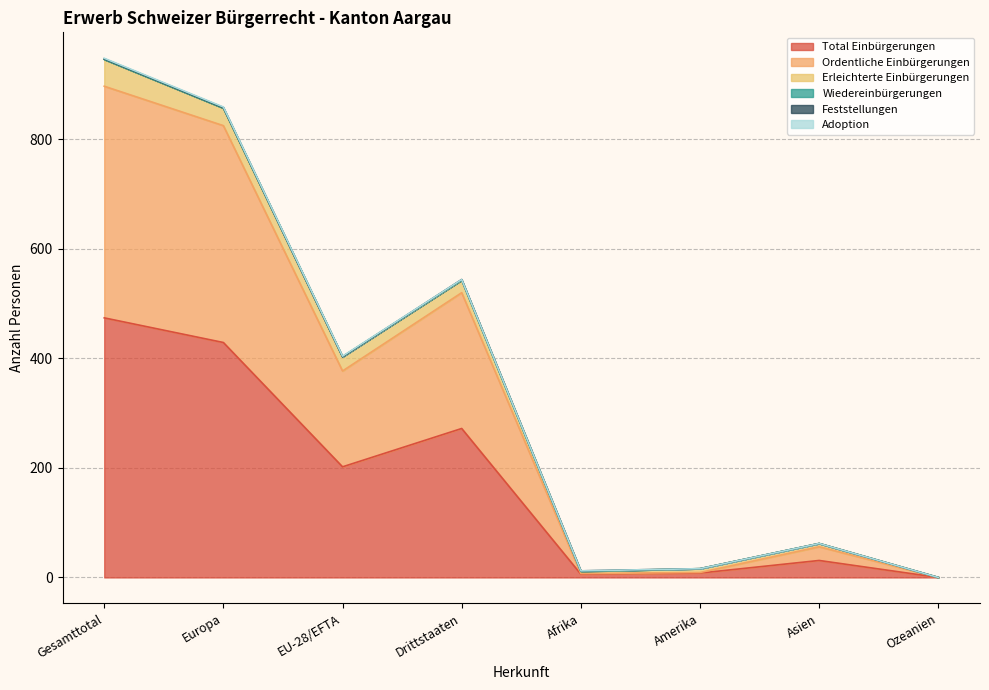

At Drittstaaten, list the series in order from largest to smallest.

Total Einbürgerungen, Ordentliche Einbürgerungen, Erleichterte Einbürgerungen, Feststellungen, Wiedereinbürgerungen, Adoption